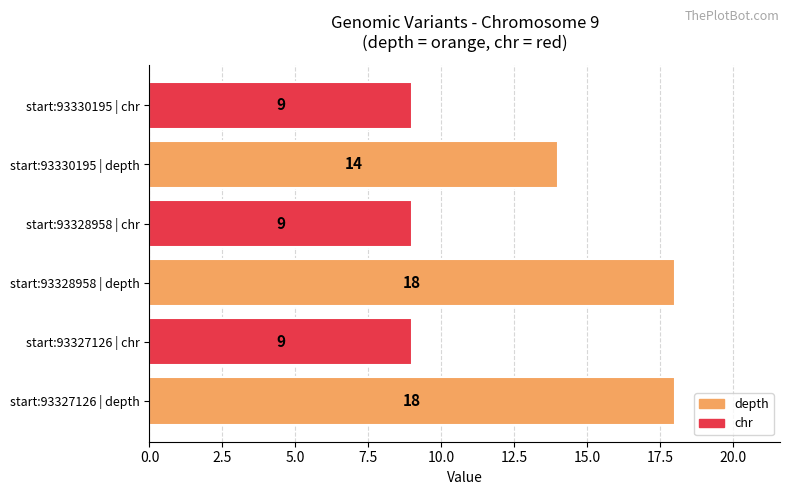

The value at start:93327126 | depth is 18. True or false?

True